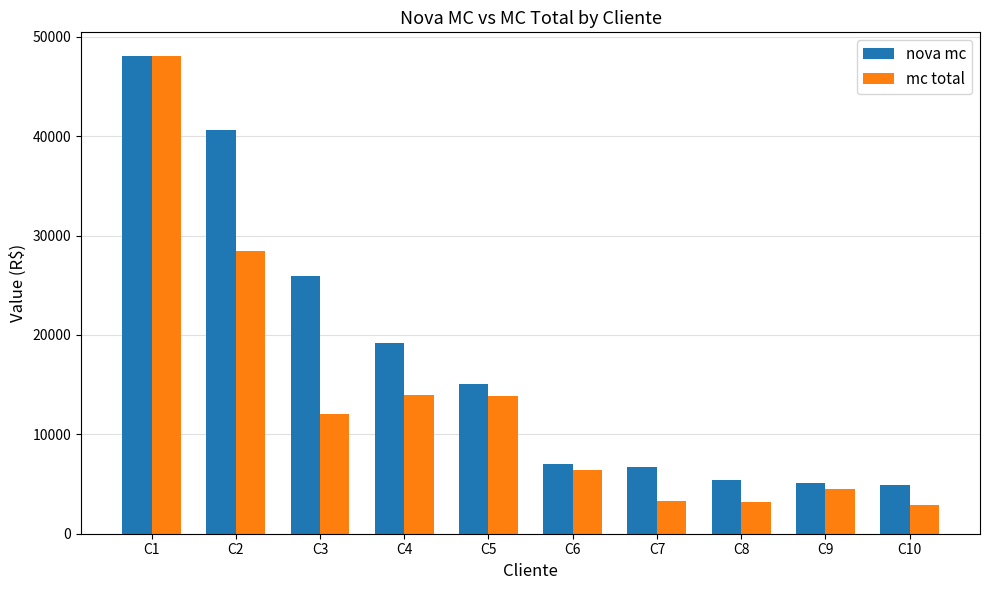

At which category is the sum across all series the highest?

C1